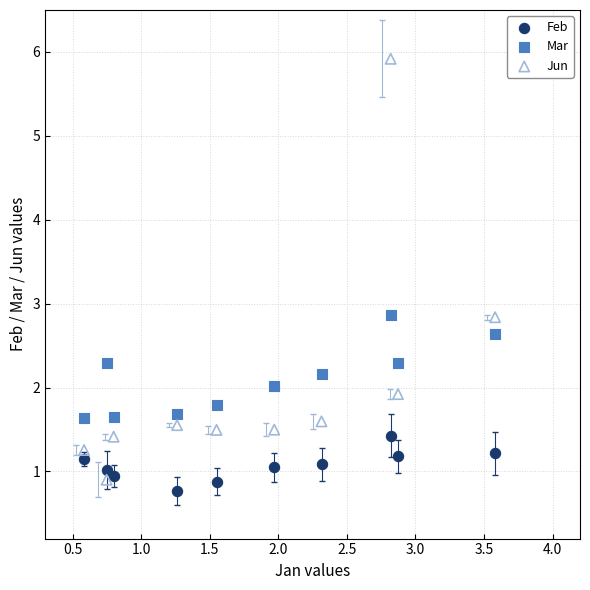

Which series contains the highest Y value?

Jun